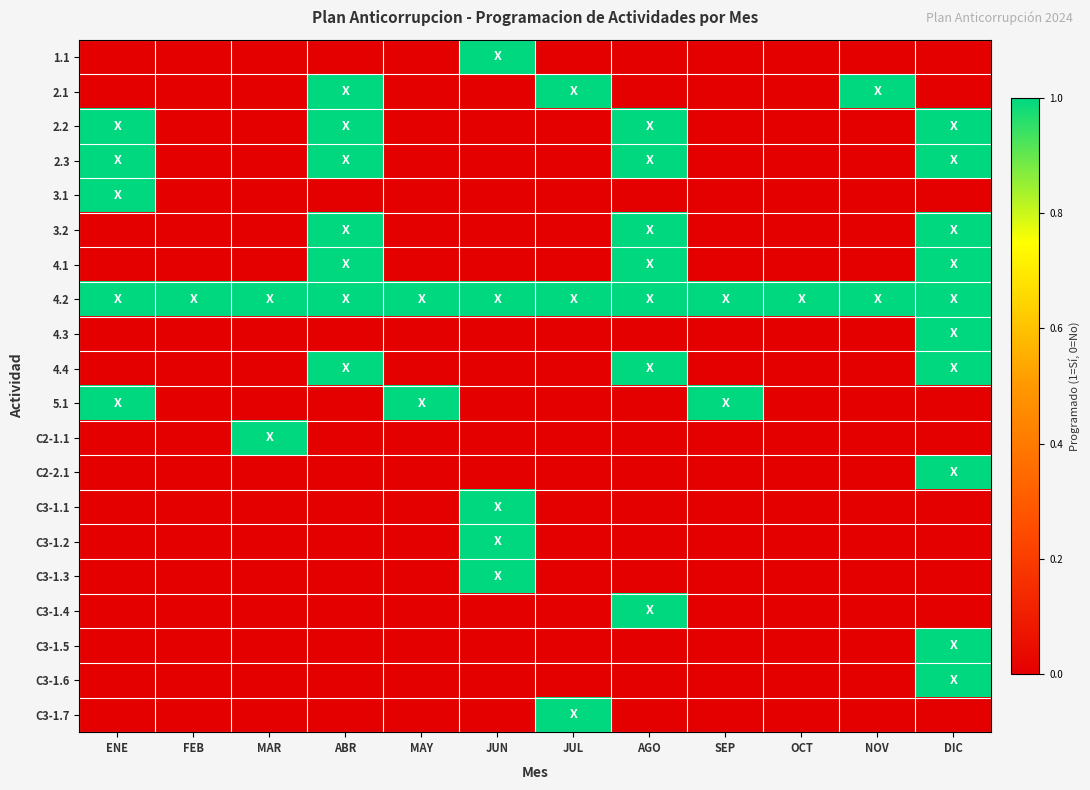

Reading left to right, list all the values displayed in this chart.

1.1: ENE=0	FEB=0	MAR=0	ABR=0	MAY=0	JUN=1	JUL=0	AGO=0	SEP=0	OCT=0	NOV=0	DIC=0
2.1: ENE=0	FEB=0	MAR=0	ABR=1	MAY=0	JUN=0	JUL=1	AGO=0	SEP=0	OCT=0	NOV=1	DIC=0
2.2: ENE=1	FEB=0	MAR=0	ABR=1	MAY=0	JUN=0	JUL=0	AGO=1	SEP=0	OCT=0	NOV=0	DIC=1
2.3: ENE=1	FEB=0	MAR=0	ABR=1	MAY=0	JUN=0	JUL=0	AGO=1	SEP=0	OCT=0	NOV=0	DIC=1
3.1: ENE=1	FEB=0	MAR=0	ABR=0	MAY=0	JUN=0	JUL=0	AGO=0	SEP=0	OCT=0	NOV=0	DIC=0
3.2: ENE=0	FEB=0	MAR=0	ABR=1	MAY=0	JUN=0	JUL=0	AGO=1	SEP=0	OCT=0	NOV=0	DIC=1
4.1: ENE=0	FEB=0	MAR=0	ABR=1	MAY=0	JUN=0	JUL=0	AGO=1	SEP=0	OCT=0	NOV=0	DIC=1
4.2: ENE=1	FEB=1	MAR=1	ABR=1	MAY=1	JUN=1	JUL=1	AGO=1	SEP=1	OCT=1	NOV=1	DIC=1
4.3: ENE=0	FEB=0	MAR=0	ABR=0	MAY=0	JUN=0	JUL=0	AGO=0	SEP=0	OCT=0	NOV=0	DIC=1
4.4: ENE=0	FEB=0	MAR=0	ABR=1	MAY=0	JUN=0	JUL=0	AGO=1	SEP=0	OCT=0	NOV=0	DIC=1
5.1: ENE=1	FEB=0	MAR=0	ABR=0	MAY=1	JUN=0	JUL=0	AGO=0	SEP=1	OCT=0	NOV=0	DIC=0
C2-1.1: ENE=0	FEB=0	MAR=1	ABR=0	MAY=0	JUN=0	JUL=0	AGO=0	SEP=0	OCT=0	NOV=0	DIC=0
C2-2.1: ENE=0	FEB=0	MAR=0	ABR=0	MAY=0	JUN=0	JUL=0	AGO=0	SEP=0	OCT=0	NOV=0	DIC=1
C3-1.1: ENE=0	FEB=0	MAR=0	ABR=0	MAY=0	JUN=1	JUL=0	AGO=0	SEP=0	OCT=0	NOV=0	DIC=0
C3-1.2: ENE=0	FEB=0	MAR=0	ABR=0	MAY=0	JUN=1	JUL=0	AGO=0	SEP=0	OCT=0	NOV=0	DIC=0
C3-1.3: ENE=0	FEB=0	MAR=0	ABR=0	MAY=0	JUN=1	JUL=0	AGO=0	SEP=0	OCT=0	NOV=0	DIC=0
C3-1.4: ENE=0	FEB=0	MAR=0	ABR=0	MAY=0	JUN=0	JUL=0	AGO=1	SEP=0	OCT=0	NOV=0	DIC=0
C3-1.5: ENE=0	FEB=0	MAR=0	ABR=0	MAY=0	JUN=0	JUL=0	AGO=0	SEP=0	OCT=0	NOV=0	DIC=1
C3-1.6: ENE=0	FEB=0	MAR=0	ABR=0	MAY=0	JUN=0	JUL=0	AGO=0	SEP=0	OCT=0	NOV=0	DIC=1
C3-1.7: ENE=0	FEB=0	MAR=0	ABR=0	MAY=0	JUN=0	JUL=1	AGO=0	SEP=0	OCT=0	NOV=0	DIC=0